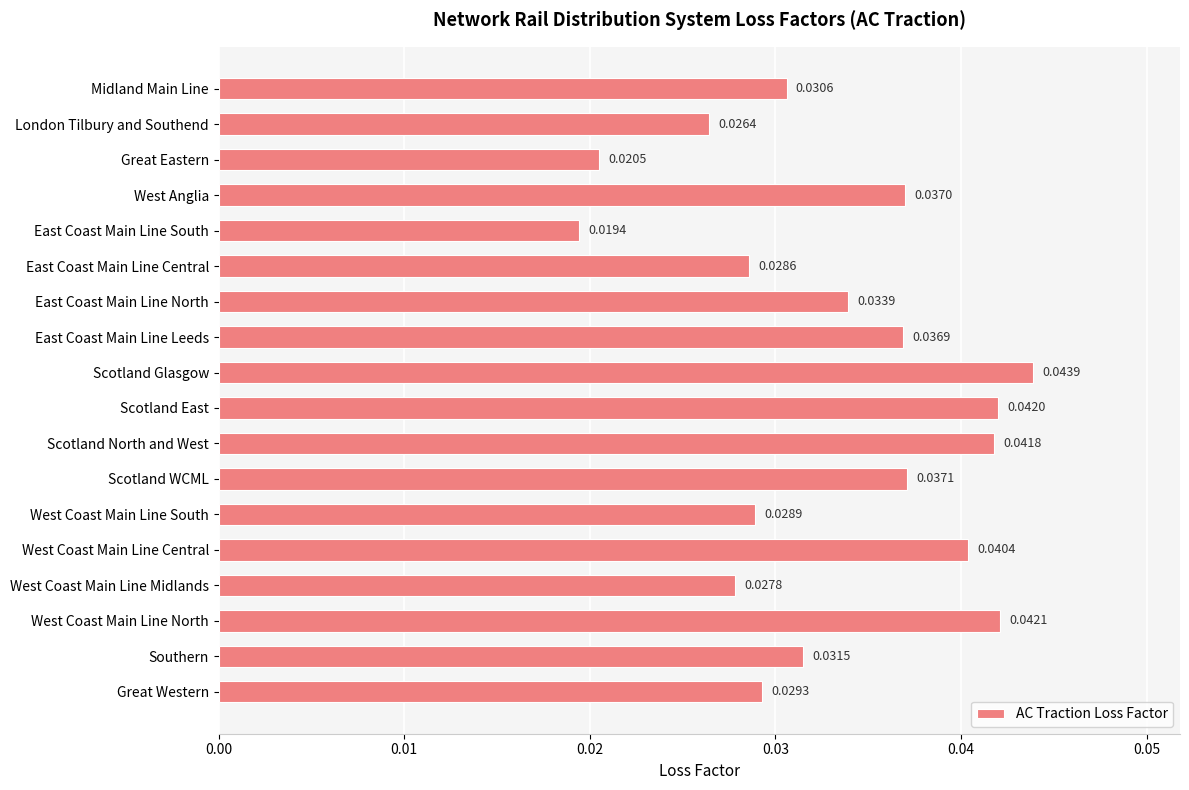

At which category does the chart reach its minimum across all series?

East Coast Main Line South